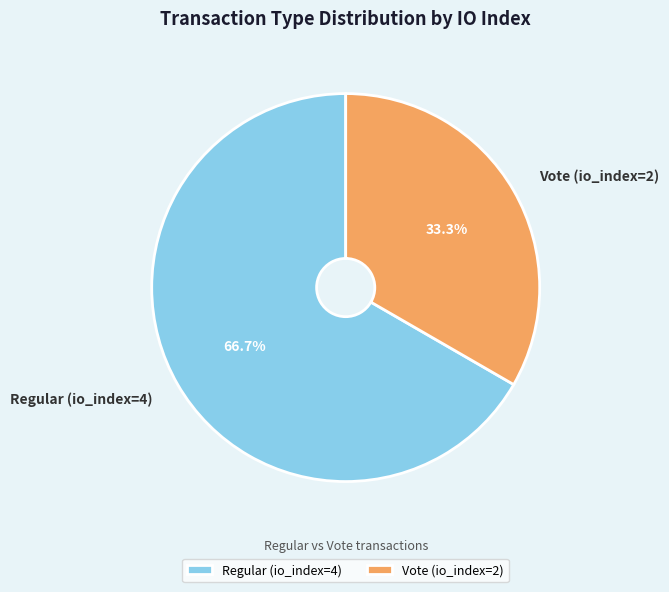

Which has a higher value, Regular (io_index=4) or Vote (io_index=2)?

Regular (io_index=4)